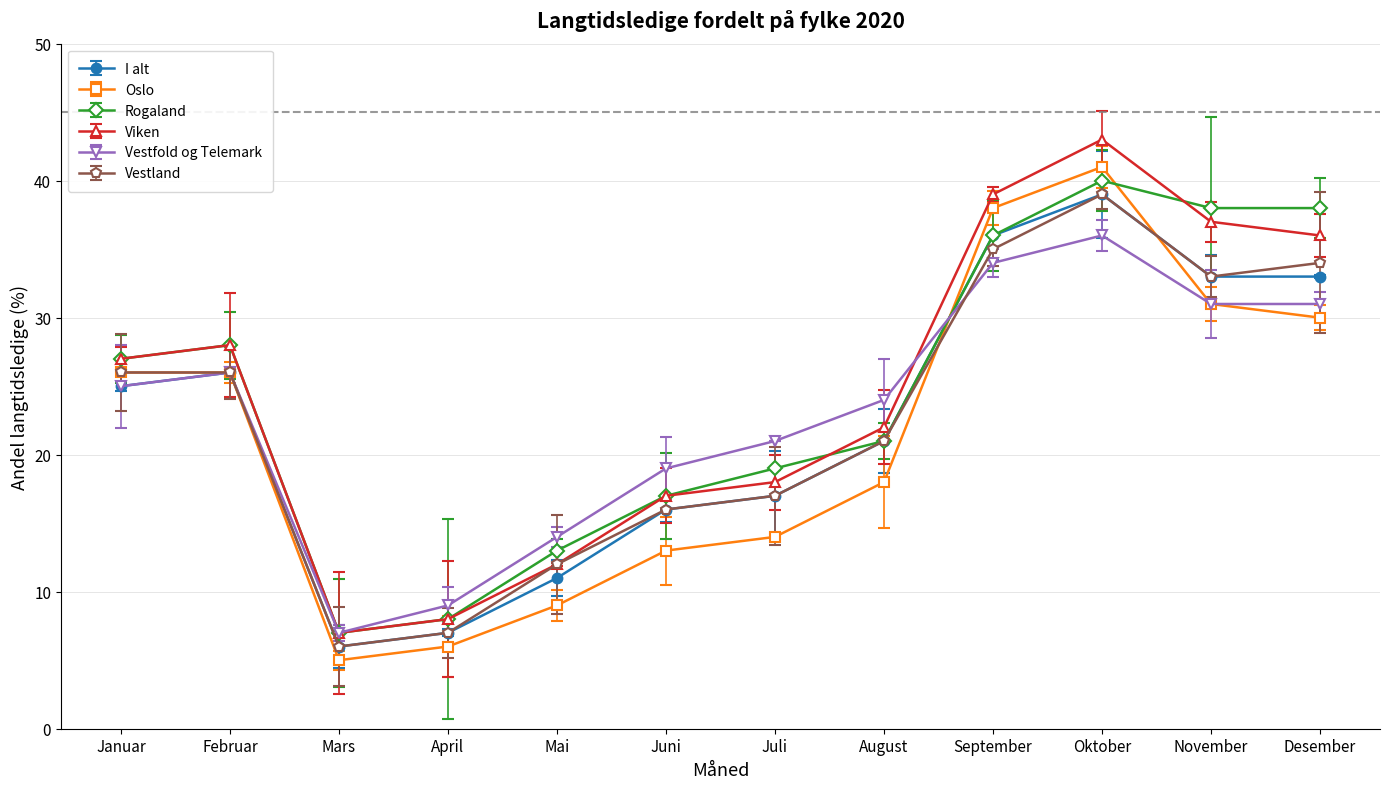

Reading right to left, what are all the values shown in this chart?

I alt: Desember=33	November=33	Oktober=39	September=36	August=21	Juli=17	Juni=16	Mai=11	April=7	Mars=6	Februar=26	Januar=25
Oslo: Desember=30	November=31	Oktober=41	September=38	August=18	Juli=14	Juni=13	Mai=9	April=6	Mars=5	Februar=26	Januar=26
Rogaland: Desember=38	November=38	Oktober=40	September=36	August=21	Juli=19	Juni=17	Mai=13	April=8	Mars=7	Februar=28	Januar=27
Viken: Desember=36	November=37	Oktober=43	September=39	August=22	Juli=18	Juni=17	Mai=12	April=8	Mars=7	Februar=28	Januar=27
Vestfold og Telemark: Desember=31	November=31	Oktober=36	September=34	August=24	Juli=21	Juni=19	Mai=14	April=9	Mars=7	Februar=26	Januar=25
Vestland: Desember=34	November=33	Oktober=39	September=35	August=21	Juli=17	Juni=16	Mai=12	April=7	Mars=6	Februar=26	Januar=26